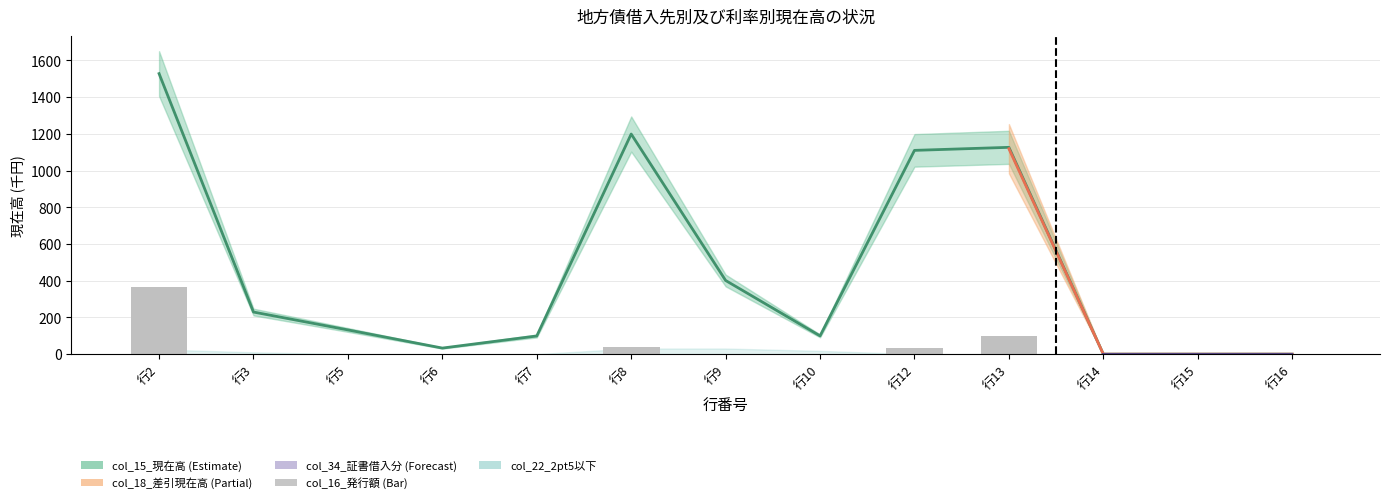

Is it true that the value at 行16 is 0.0?

True